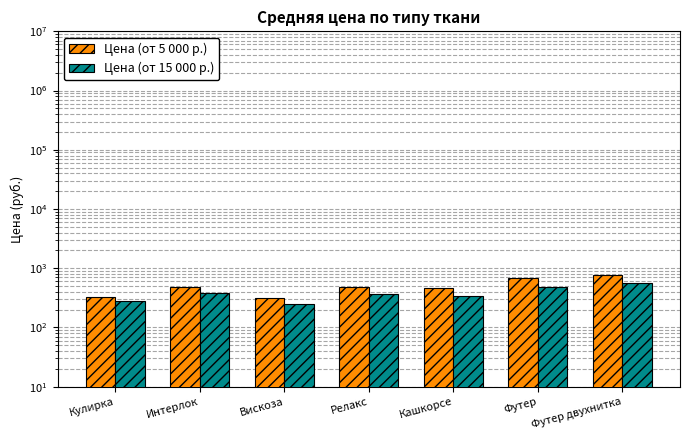

Which series has the largest range (max minus min)?

Цена (от 5 000 р.)